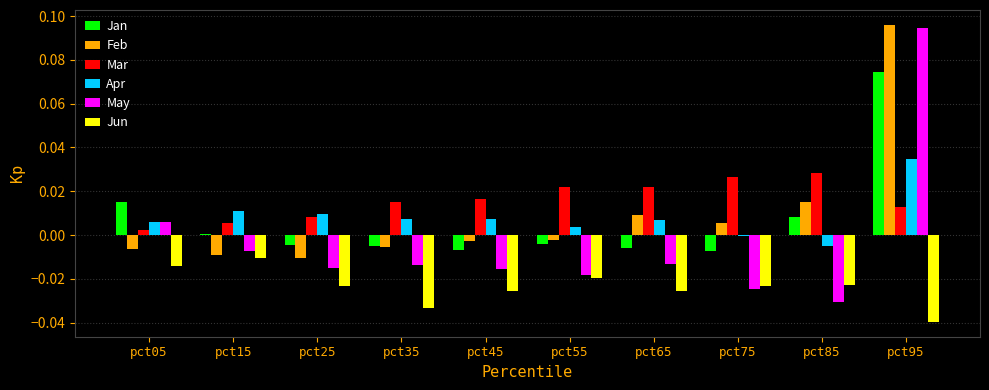

How many values in Feb are above zero?

4